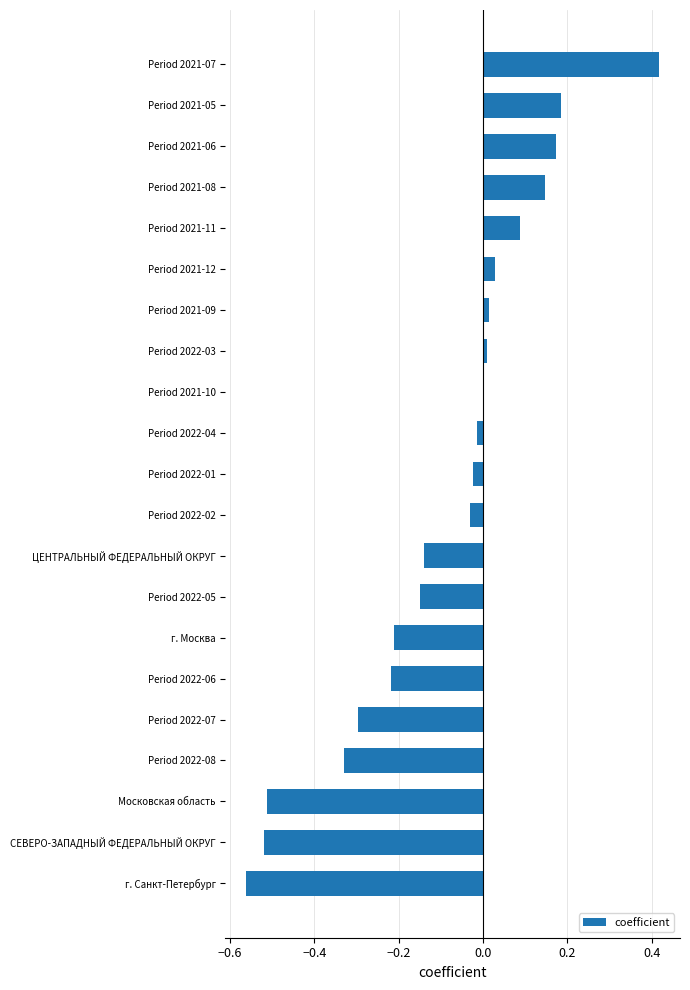

The value at Period 2022-08 is -0.3. True or false?

True